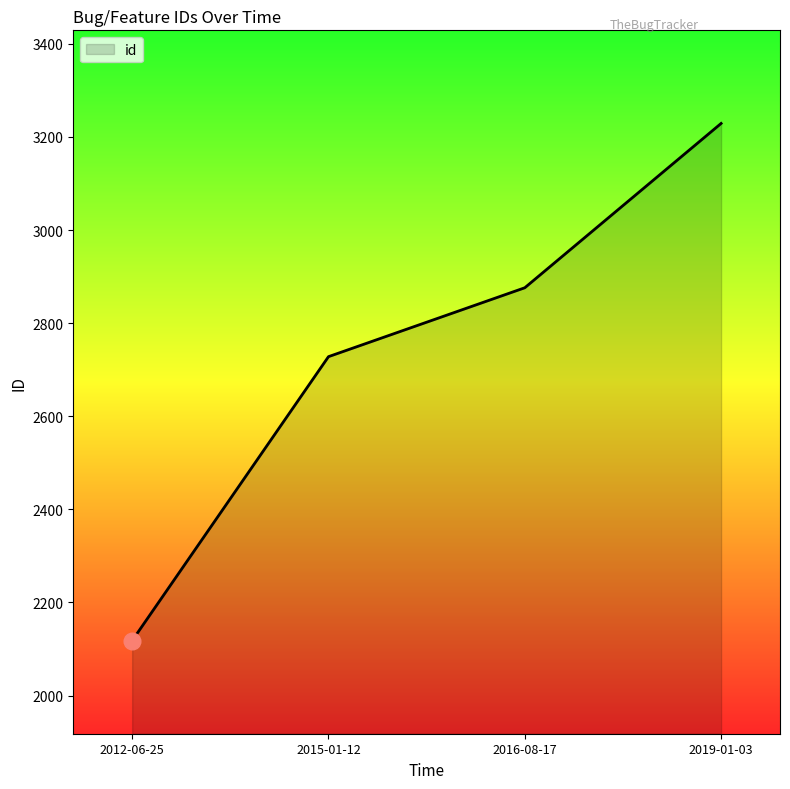

What is the minimum value shown in the chart?

2118